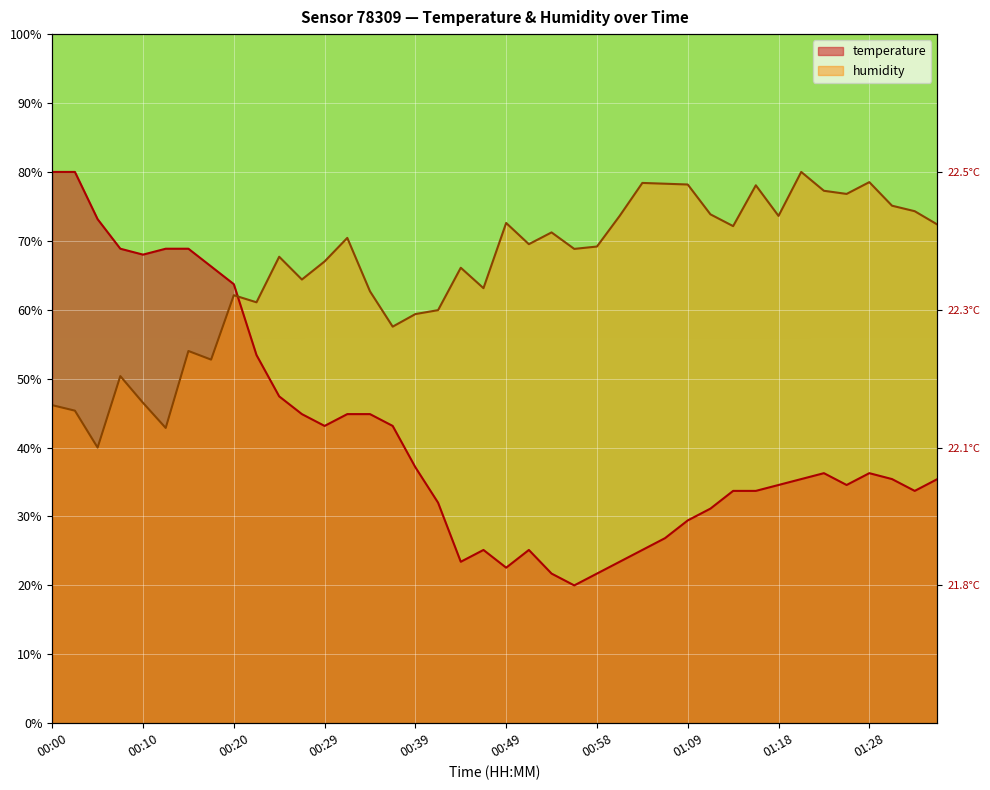

Rank the series at 00:58 from lowest to highest value.

temperature, humidity